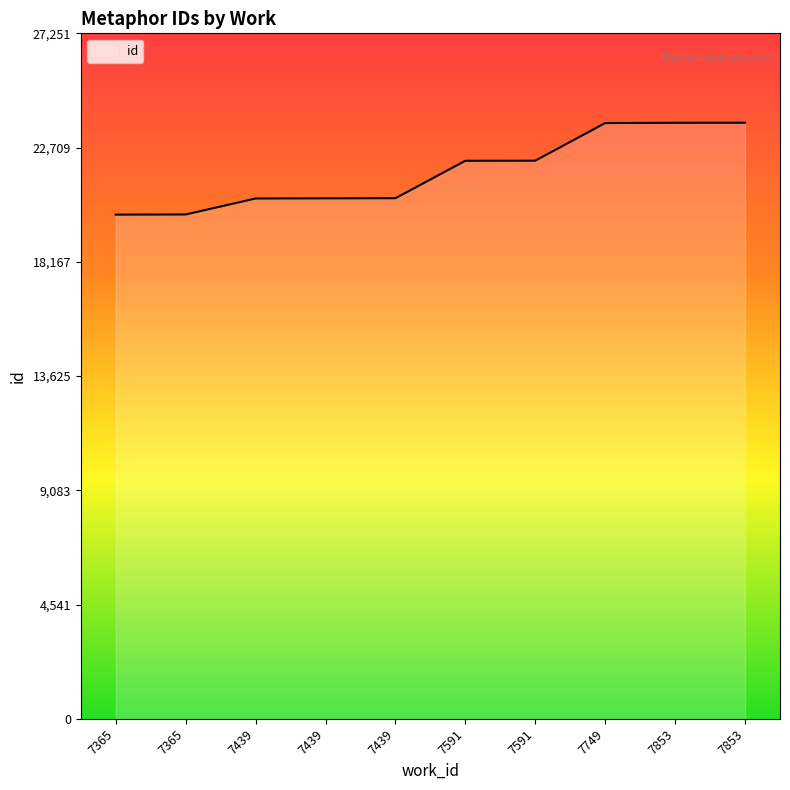

Does the chart display data point markers on the line(s)?

No